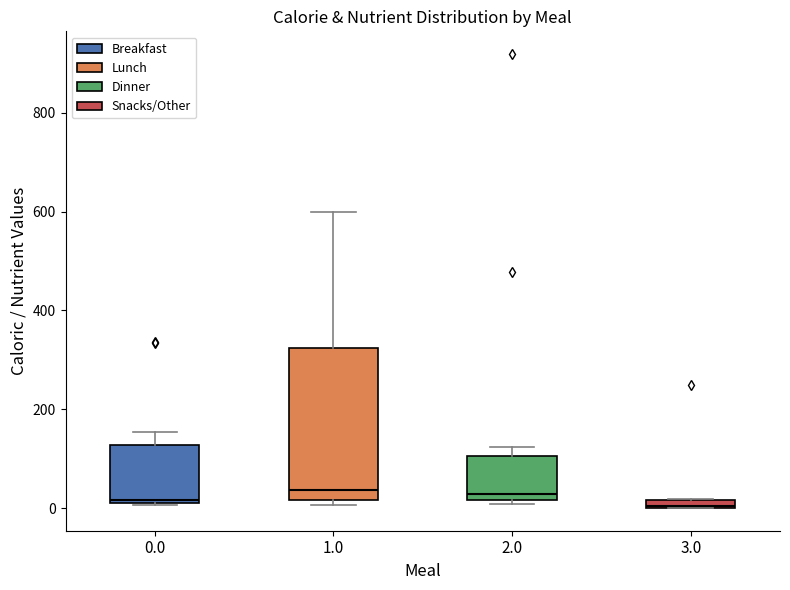

Comparing the boxes themselves (not the whiskers), which one is the tallest?

1.0